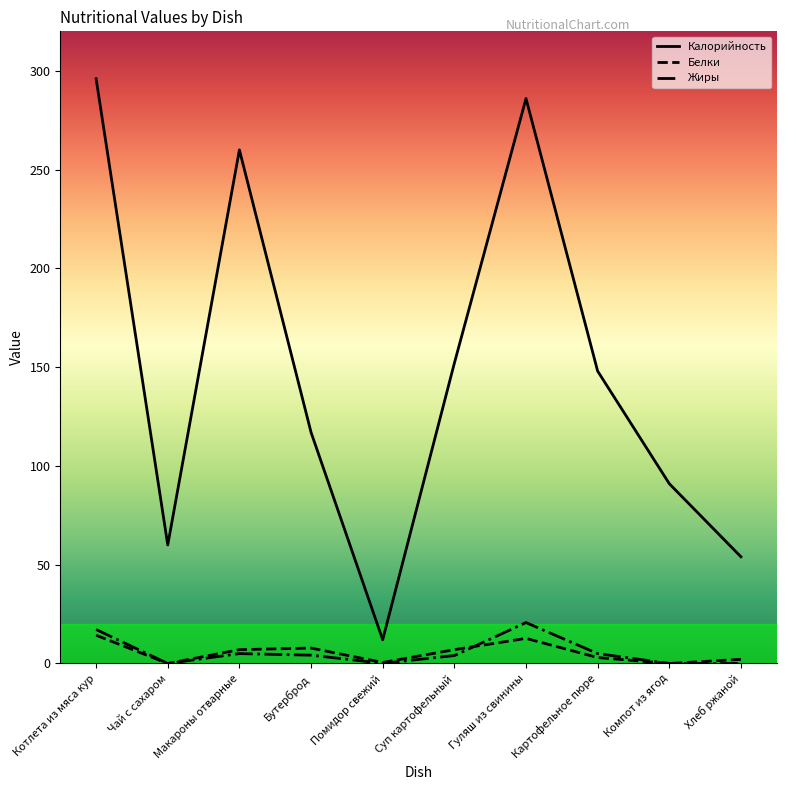

True or false: Калорийность and Жиры intersect in this chart.

False